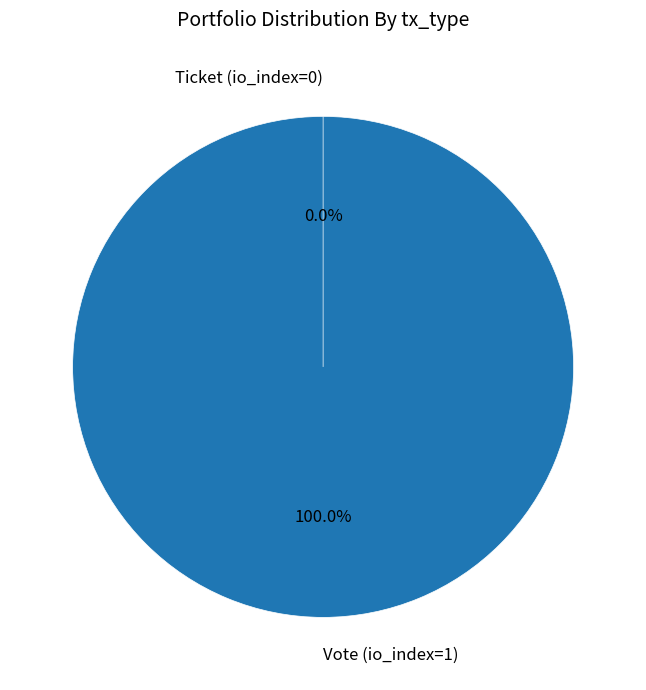

What is the majority slice?

Vote (io_index=1)